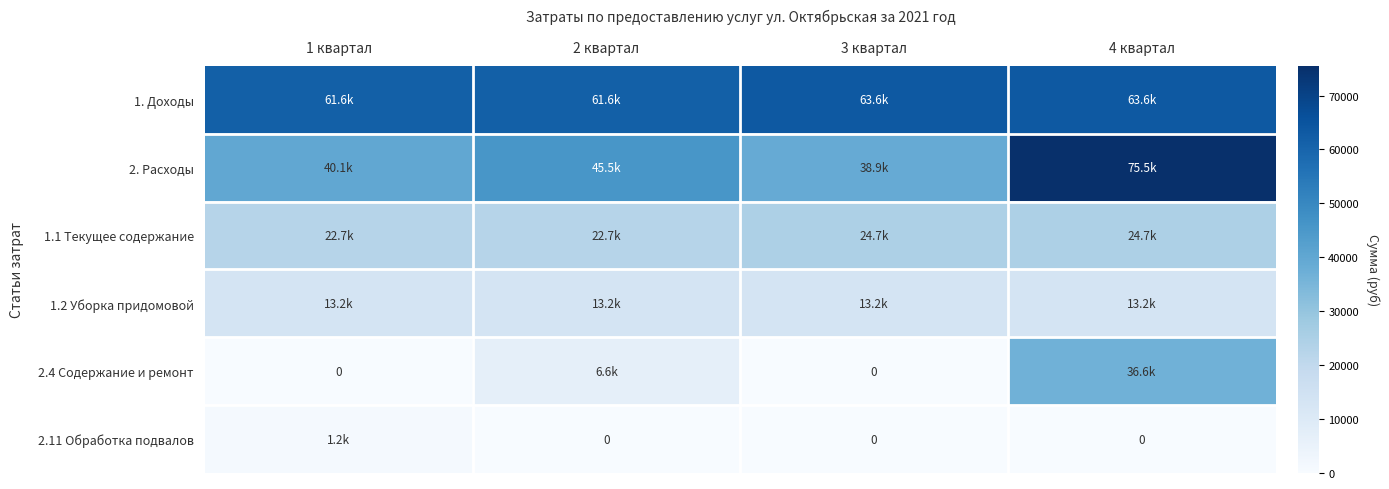

True or false: 2. Расходы has a value of 100341.8 at 4 квартал.

False